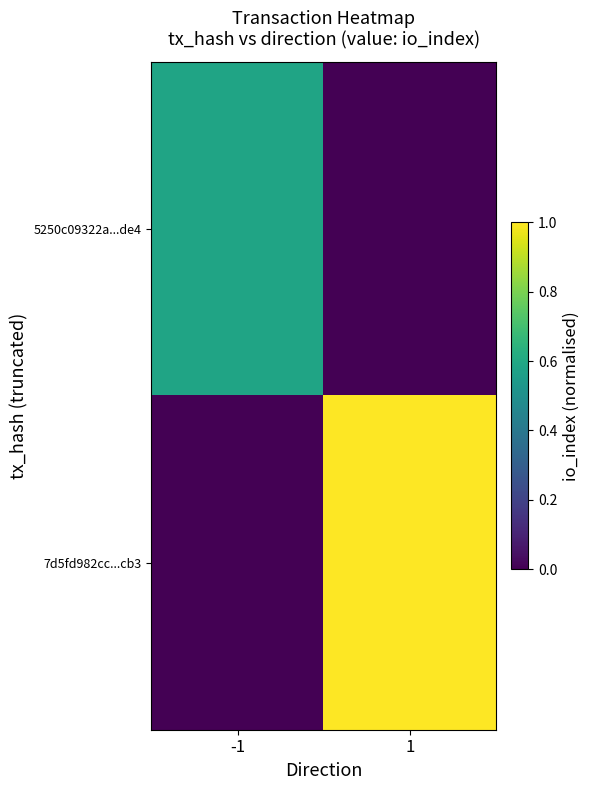

What is the total value across all series at 1?

1.0